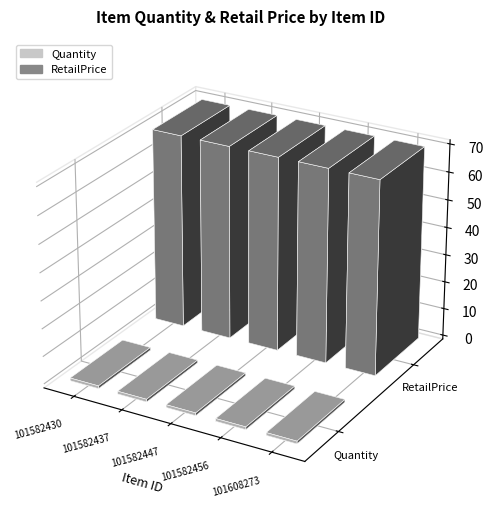

Does the chart contain any negative values?

No